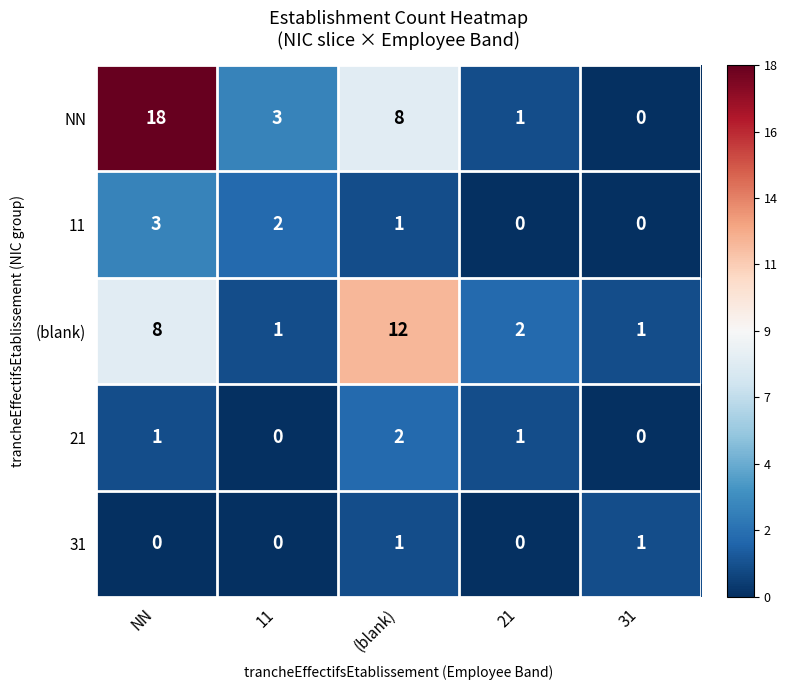

What is the difference between the highest and lowest values at 11?

3